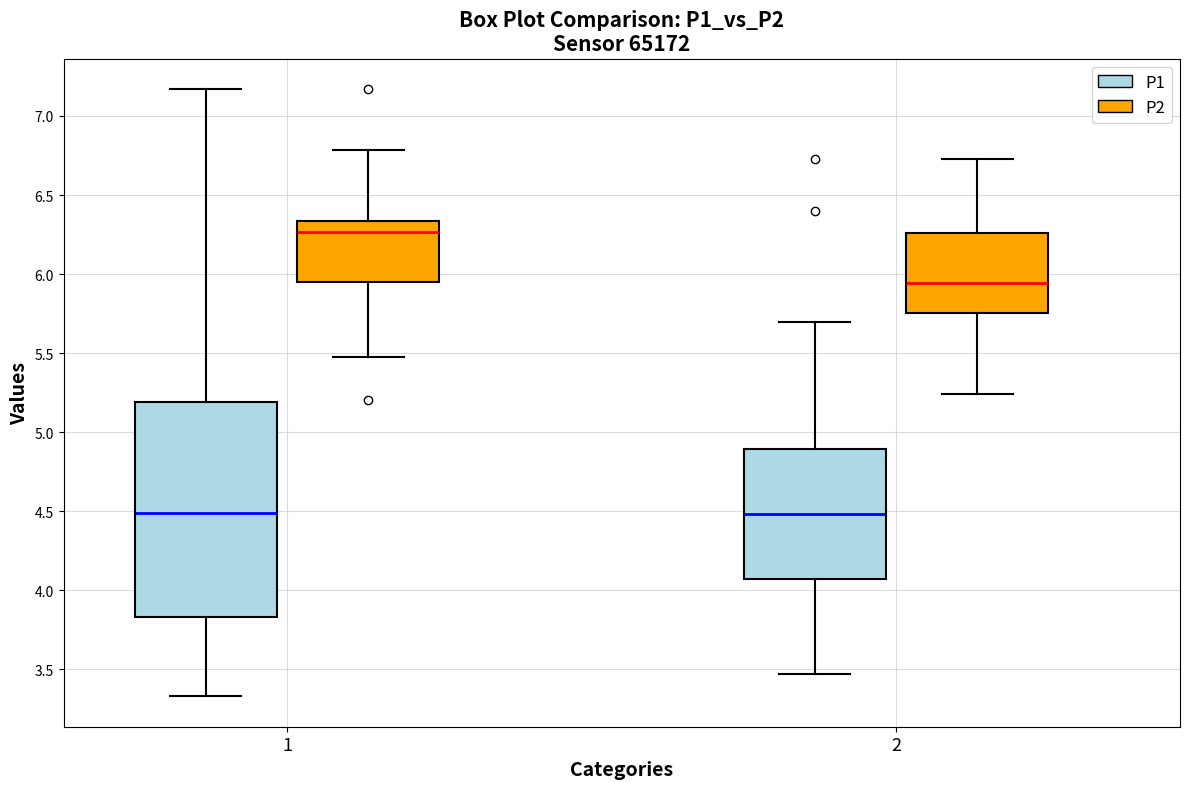

Reading left to right, read every box against the y-axis: the position of its median line, the range the box covers, and the ends of its whiskers. The values are not printed on the chart, so give them approximately, as read against the axis.

1 (P1): median 4.50, box 3.85 to 5.20, whiskers 3.35 to 7.15
1 (P2): median 6.25, box 5.95 to 6.35, whiskers 5.45 to 6.80
2 (P1): median 4.50, box 4.05 to 4.90, whiskers 3.45 to 5.70
2 (P2): median 5.95, box 5.75 to 6.25, whiskers 5.25 to 6.75